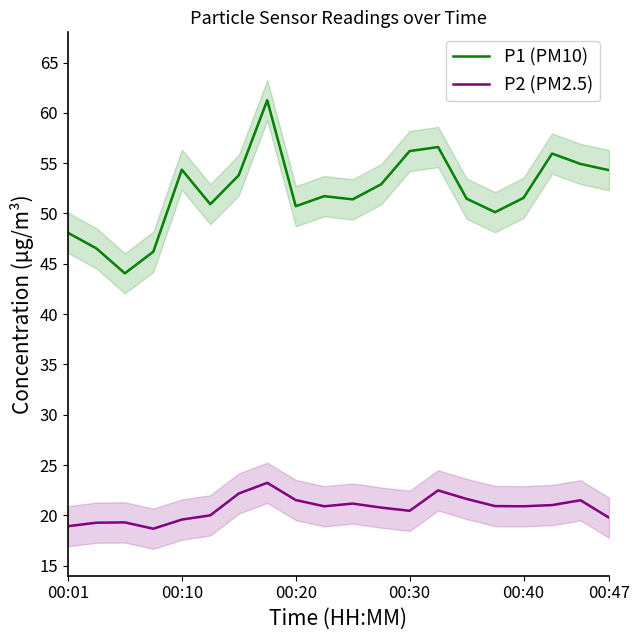

True or false: P1 (PM10) and P2 (PM2.5) intersect in this chart.

False